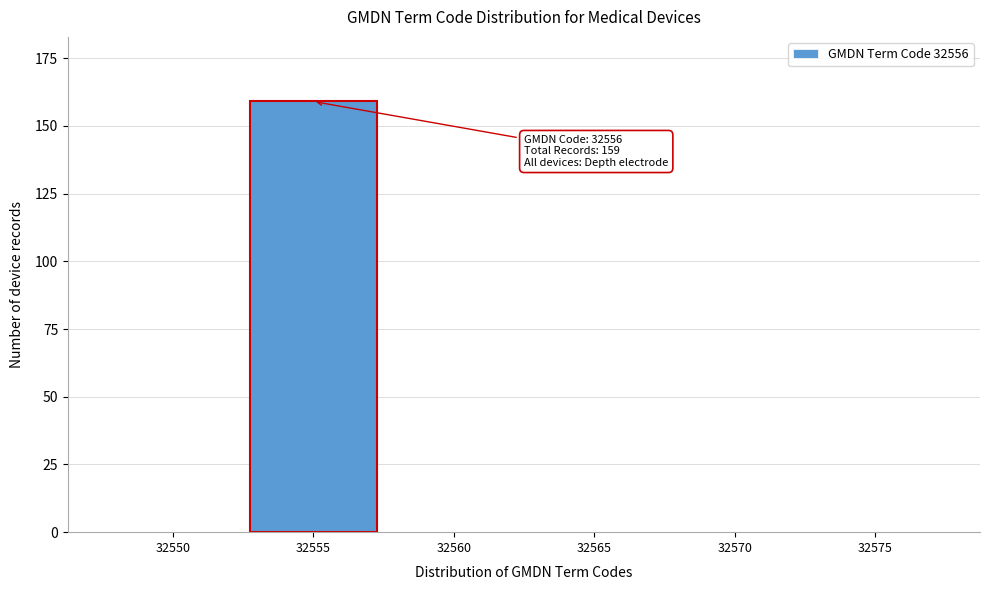

Reading left to right, list all the values displayed in this chart.

32550=0	32555=159	32560=0	32565=0	32570=0	32575=0